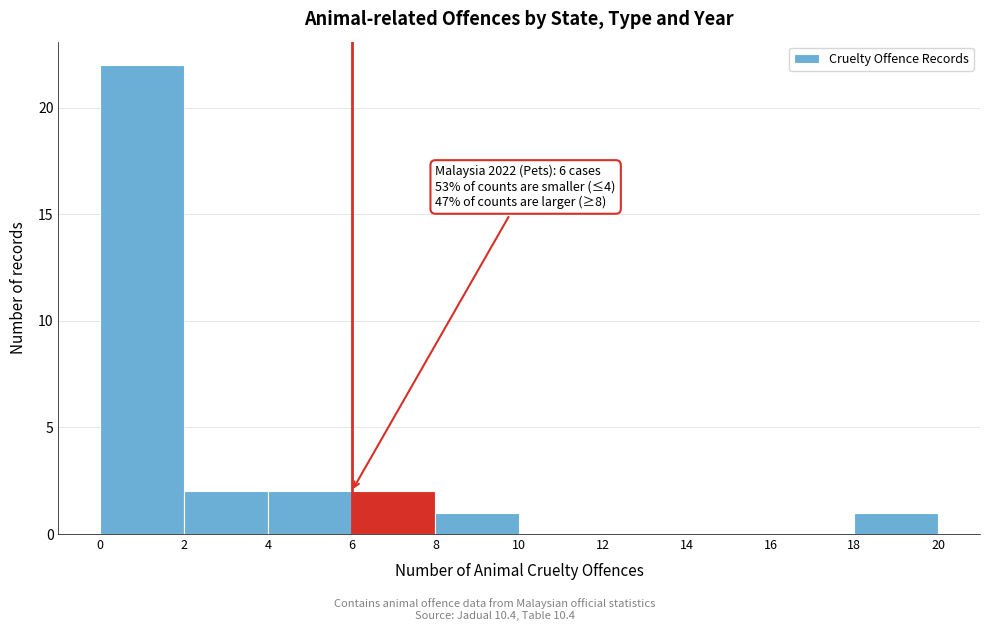

Which range on the x-axis has the tallest bar?

0 to 2